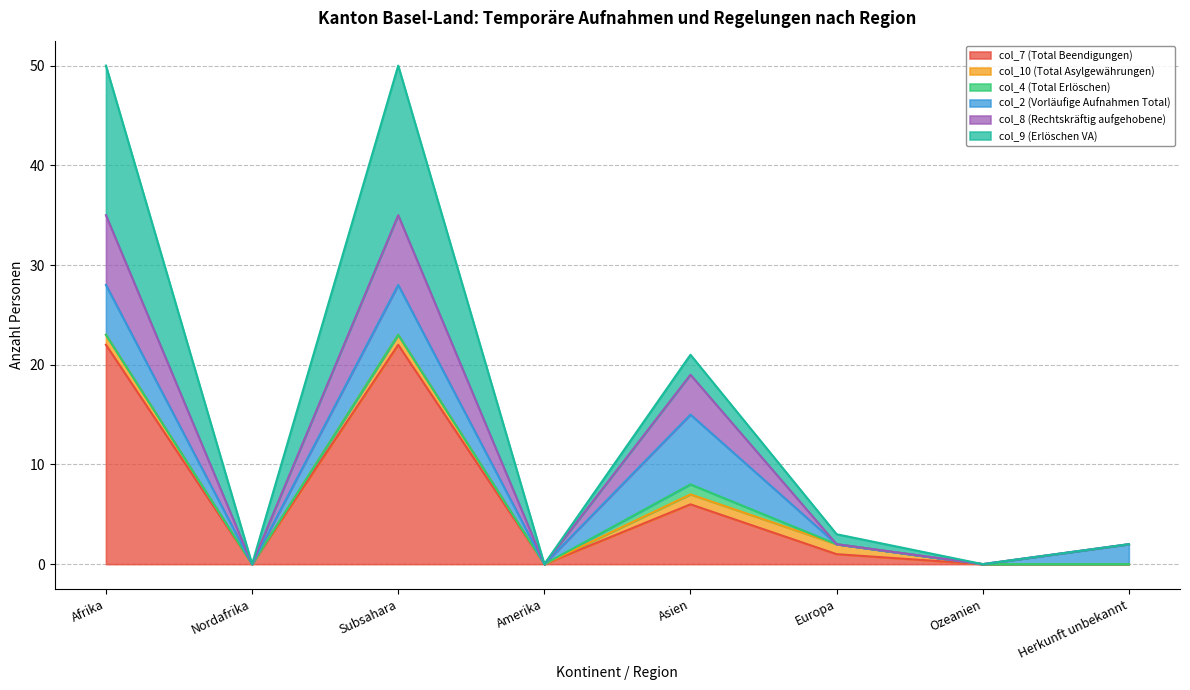

Between Asien and Subsahara, which is larger?

Subsahara